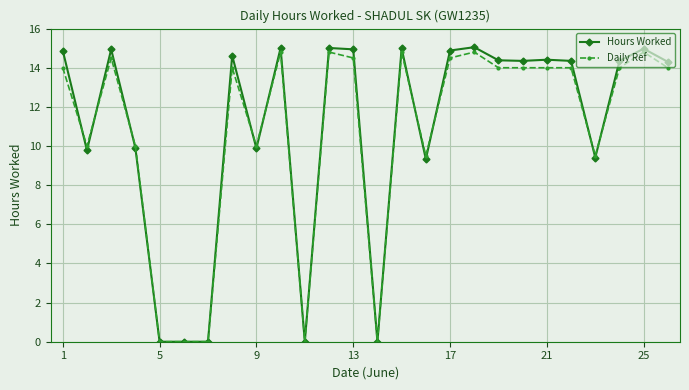

What is the highest value of the Daily Ref series?

14.8